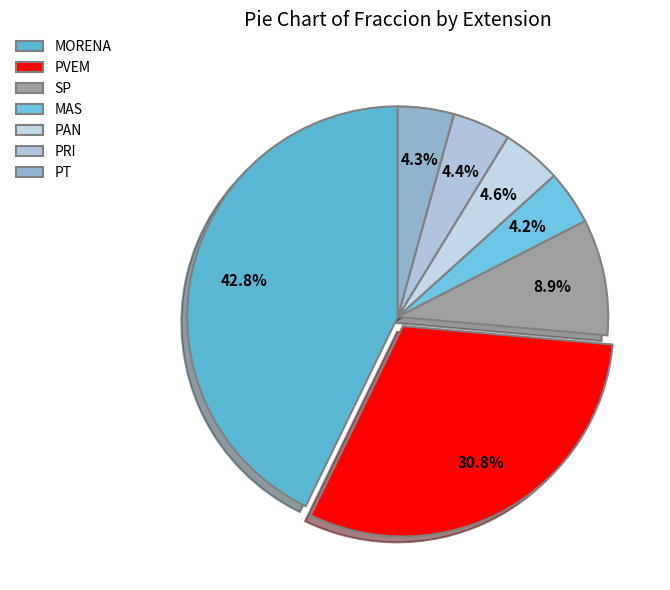

What percentage do MORENA and PRI together represent?

47.2%